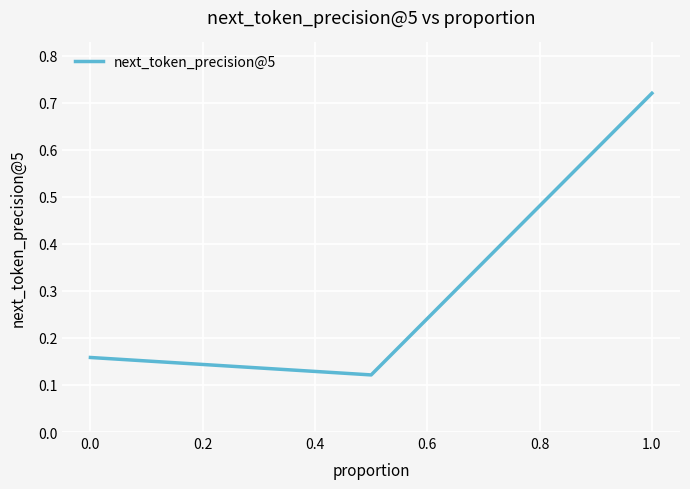

What is the difference between the maximum and second lowest values?

0.6